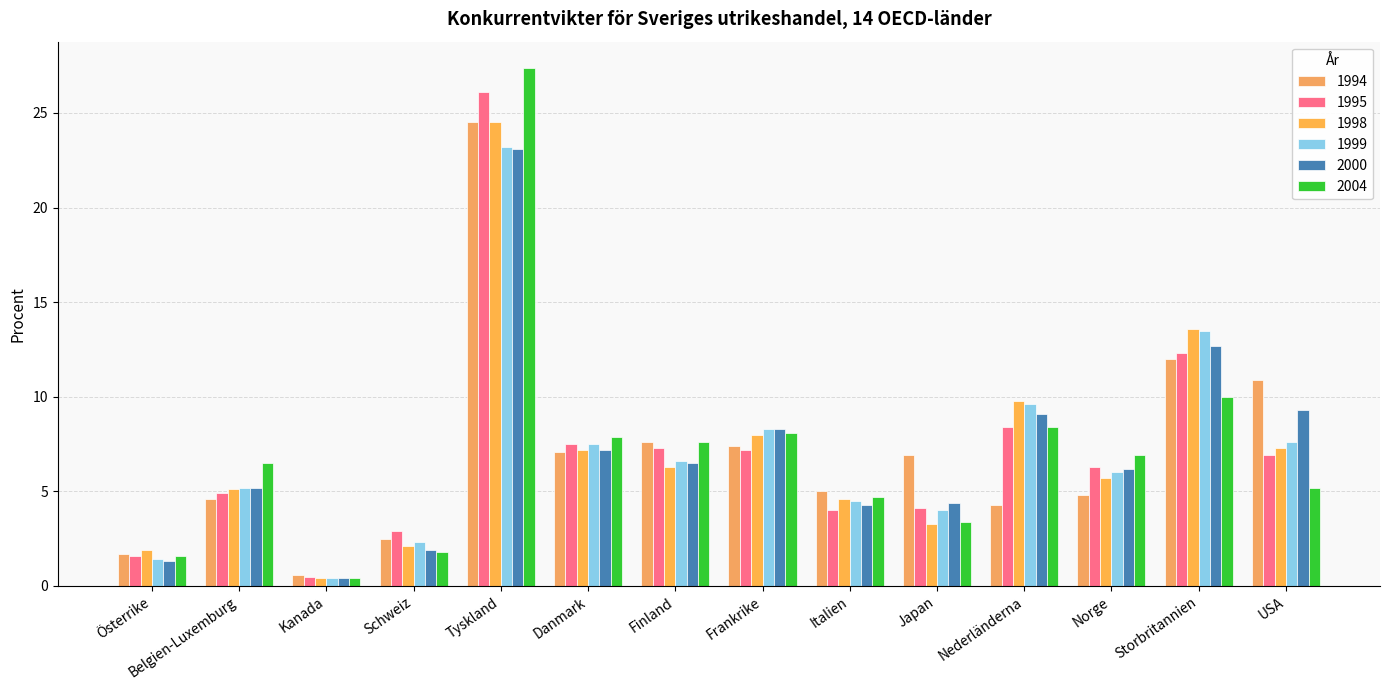

What value does the 1999 series have at Kanada?

0.4